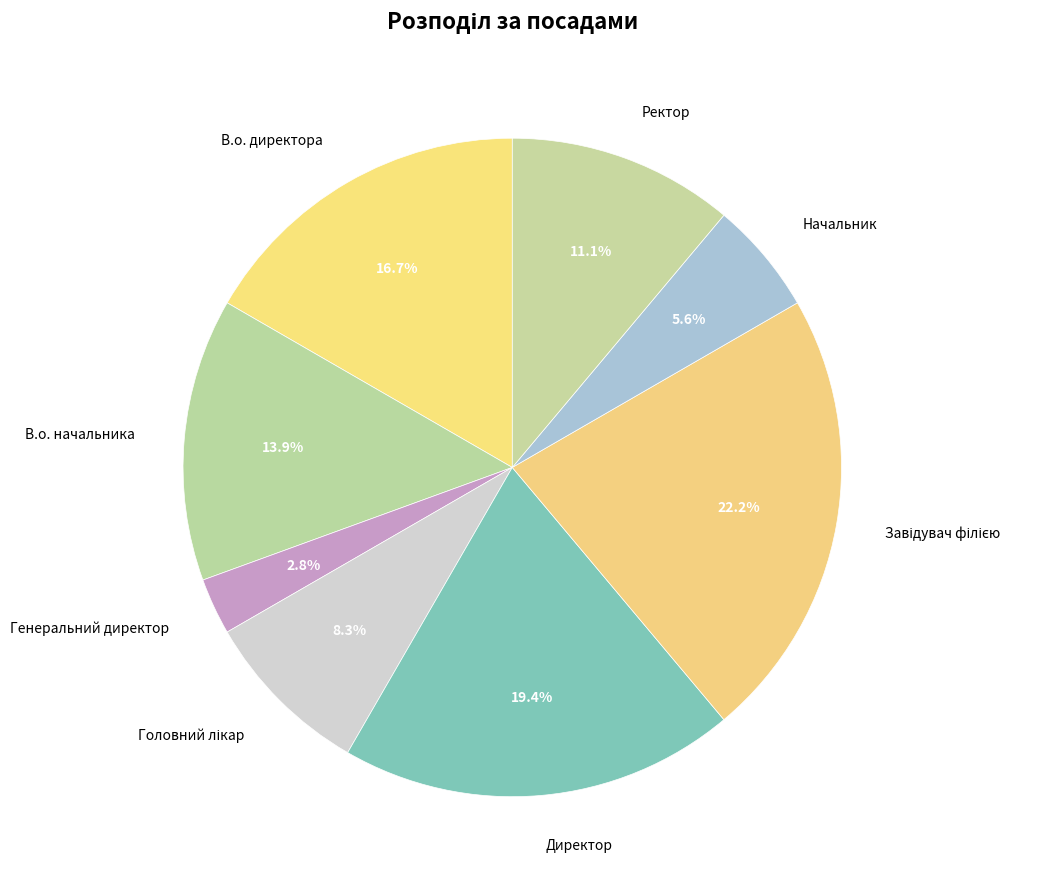

Which category has the smallest portion of the pie?

Генеральний директор